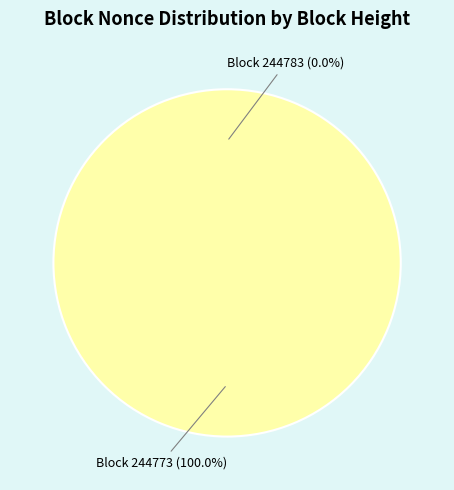

To the nearest percent, what is the difference between the 244783 and 244773 slice percentages?

100%